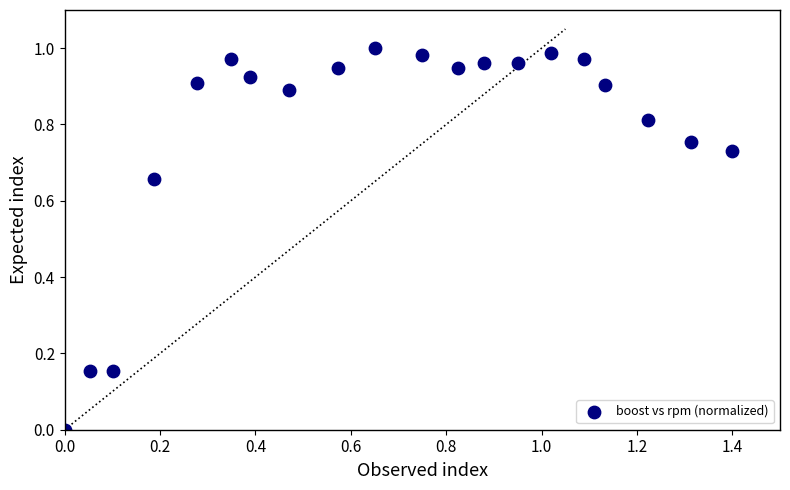

What is the range of X values (max minus min)?

1.4